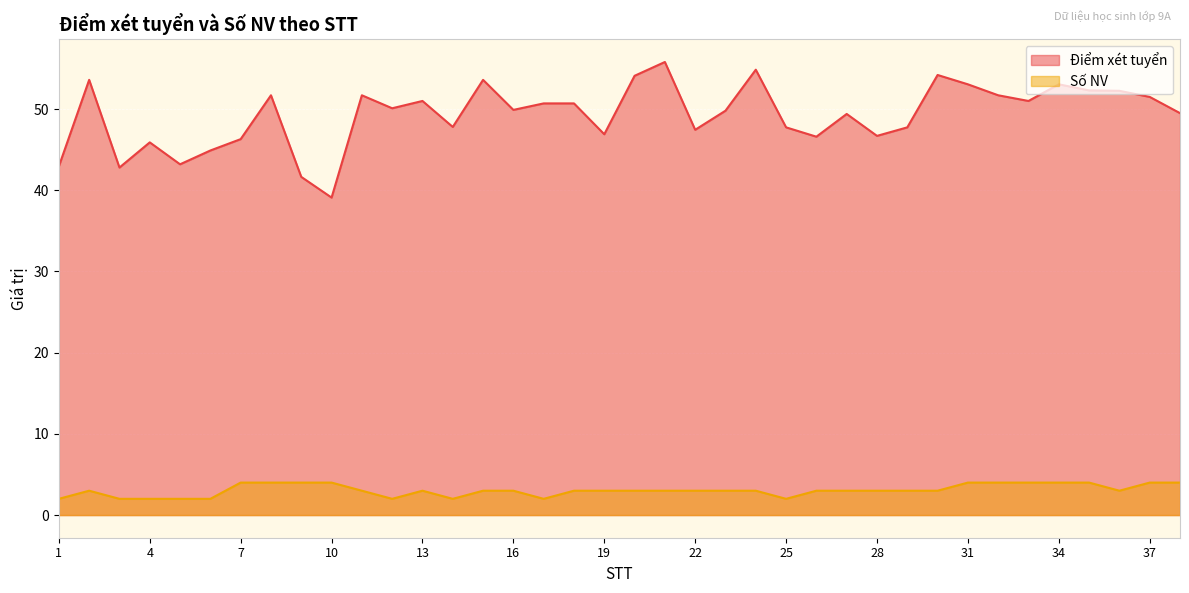

What are all the series names shown in the legend?

Điểm xét tuyển, Số NV